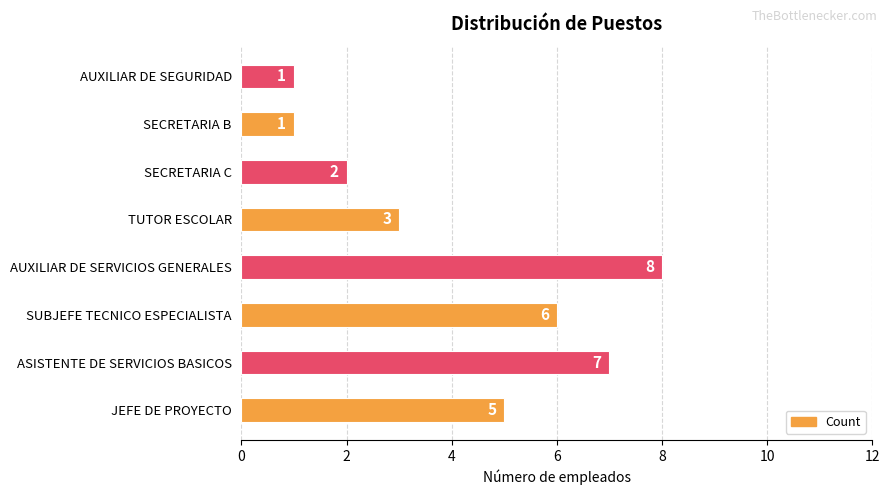

Between ASISTENTE DE SERVICIOS BASICOS and SECRETARIA B, which is larger?

ASISTENTE DE SERVICIOS BASICOS